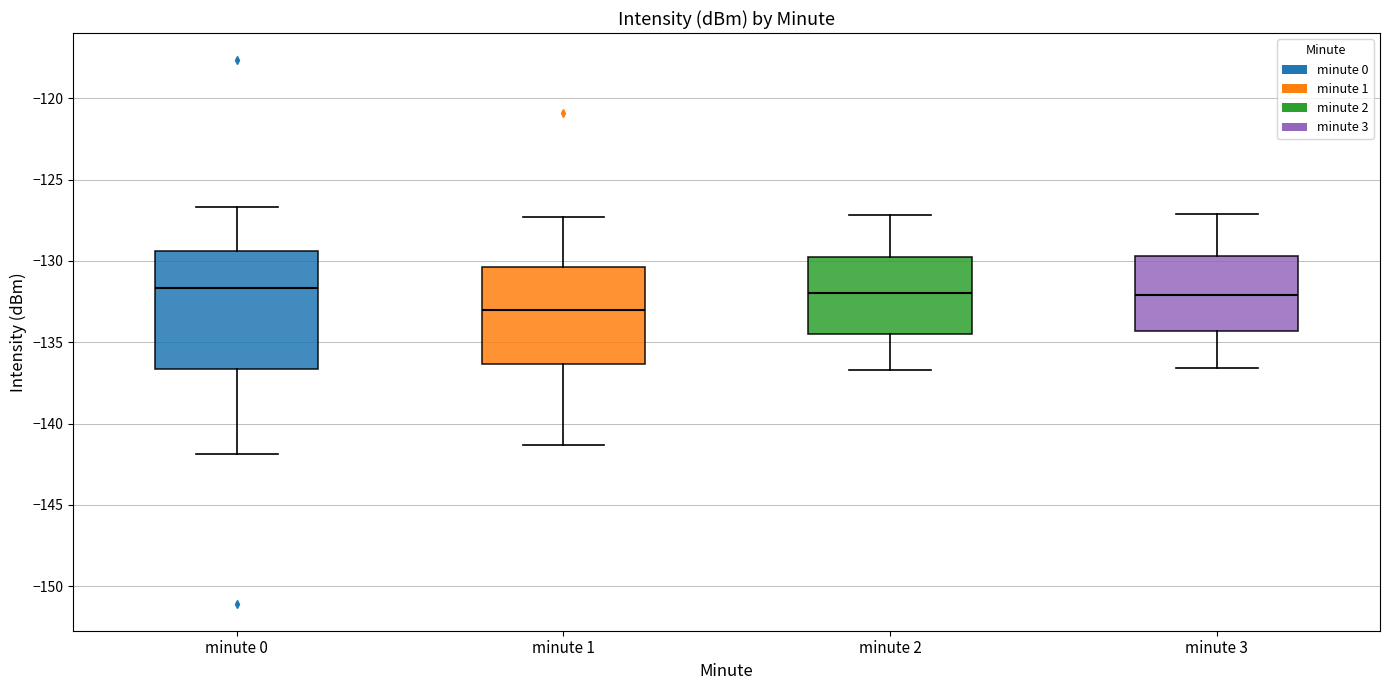

Reading left to right, transcribe this box plot: for each box, give where its median line is, the range the box spans, and where its two whiskers end, as read against the y-axis. The values are not printed on the chart, so give them approximately, as read against the axis.

minute 0: median -131.5, box -136.5 to -129.5, whiskers -142.0 to -126.5
minute 1: median -133.0, box -136.5 to -130.5, whiskers -141.5 to -127.5
minute 2: median -132.0, box -134.5 to -129.5, whiskers -136.5 to -127.0
minute 3: median -132.0, box -134.5 to -129.5, whiskers -136.5 to -127.0